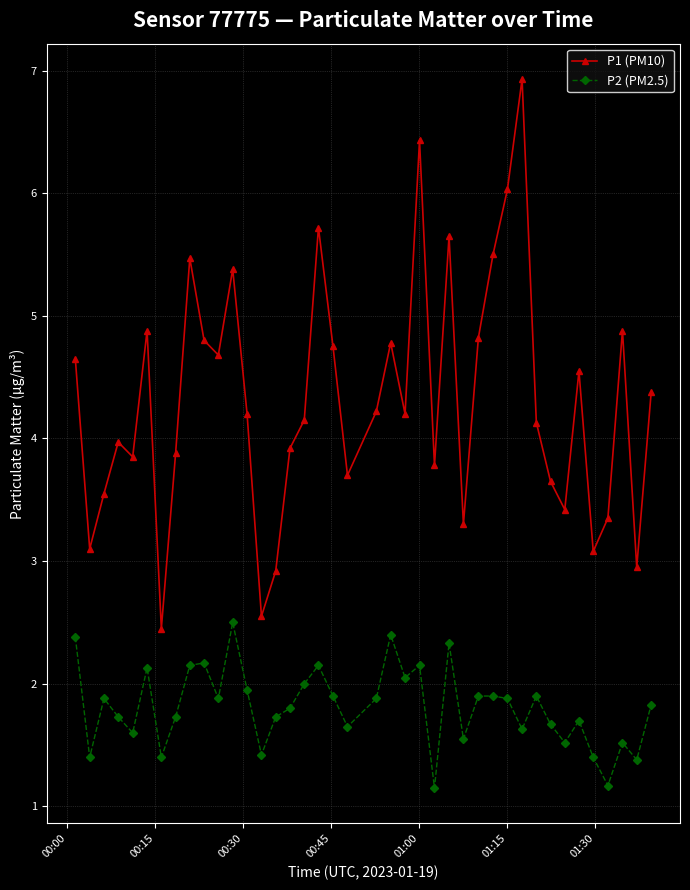

Rank the series by their maximum value, from lowest to highest.

P2 (PM2.5), P1 (PM10)